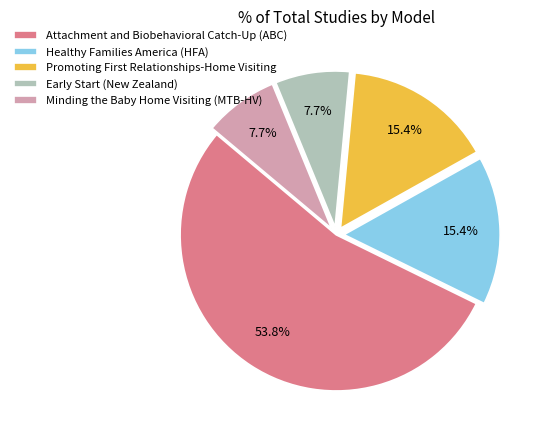

To the nearest percent, what is the combined percentage of Attachment and Biobehavioral Catch-Up (ABC) and Minding the Baby Home Visiting (MTB-HV)?

62%